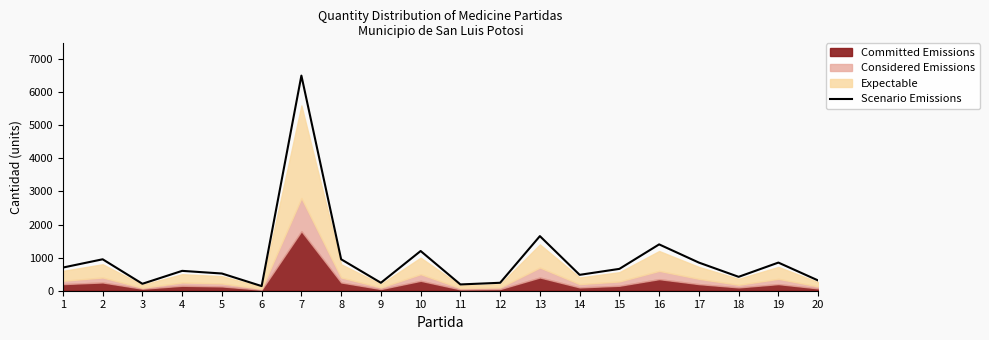

What is the highest value of the Scenario Emissions series?

6500